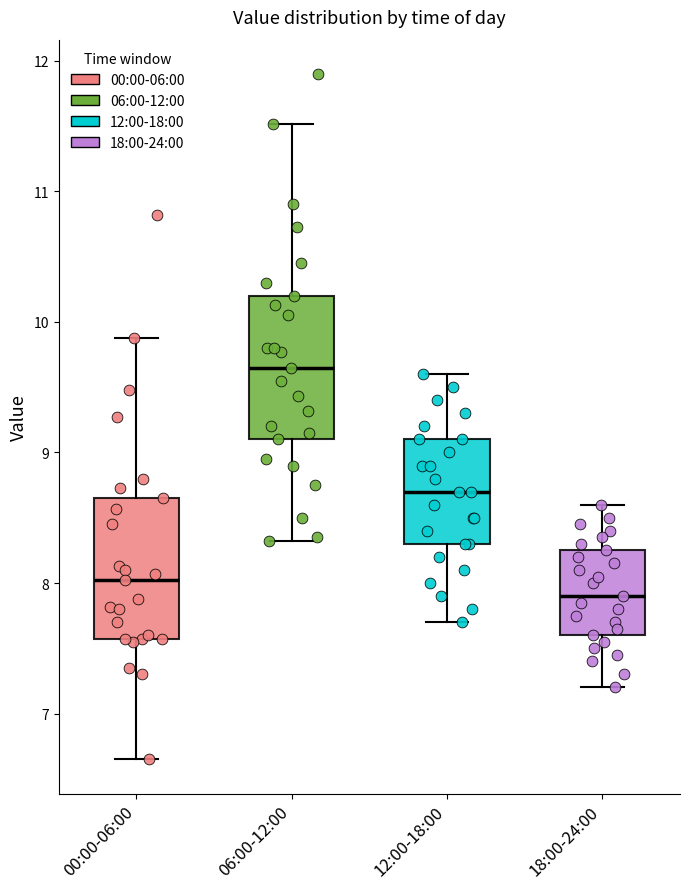

Reading left to right, read every box against the y-axis: the position of its median line, the range the box covers, and the ends of its whiskers. The values are not printed on the chart, so give them approximately, as read against the axis.

00:00-06:00: median 8.0, box 7.6 to 8.7, whiskers 6.7 to 9.9
06:00-12:00: median 9.7, box 9.1 to 10.2, whiskers 8.3 to 11.5
12:00-18:00: median 8.7, box 8.3 to 9.1, whiskers 7.7 to 9.6
18:00-24:00: median 7.9, box 7.6 to 8.3, whiskers 7.2 to 8.6